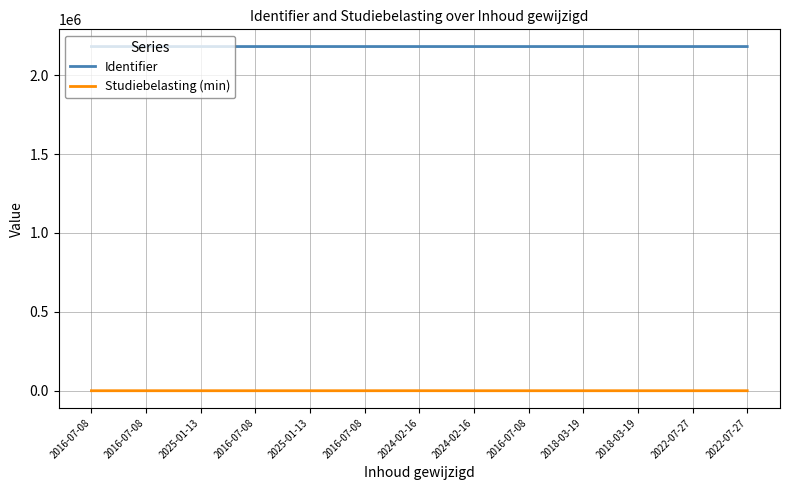

Reading left to right, list all the values displayed in this chart.

Identifier: 2016-07-08=2181067	2016-07-08=2181068	2025-01-13=2181070	2016-07-08=2181071	2025-01-13=2181073	2016-07-08=2181075	2024-02-16=2181077	2024-02-16=2181078	2016-07-08=2181082	2018-03-19=2181087	2018-03-19=2181089	2022-07-27=2181092	2022-07-27=2181093
Studiebelasting (min): 2016-07-08=5	2016-07-08=5	2025-01-13=15	2016-07-08=5	2025-01-13=5	2016-07-08=5	2024-02-16=140	2024-02-16=0	2016-07-08=5	2018-03-19=5	2018-03-19=0	2022-07-27=5	2022-07-27=5